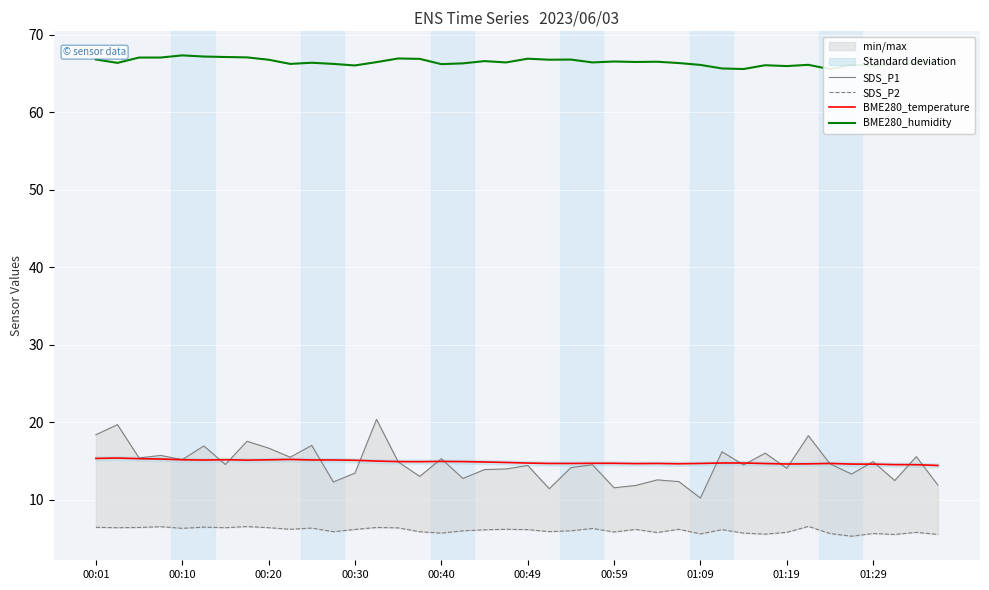

Which series has the widest spread of values?

SDS_P1